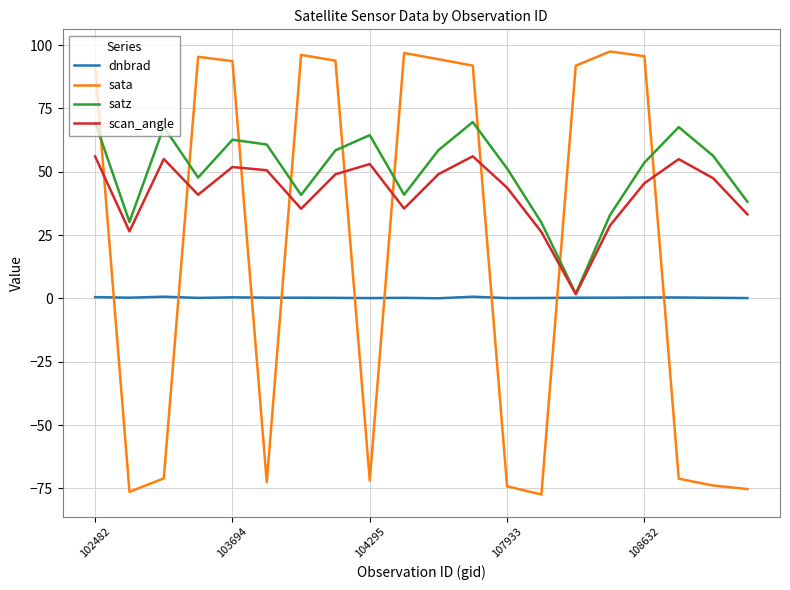

How many series are shown in this chart?

4